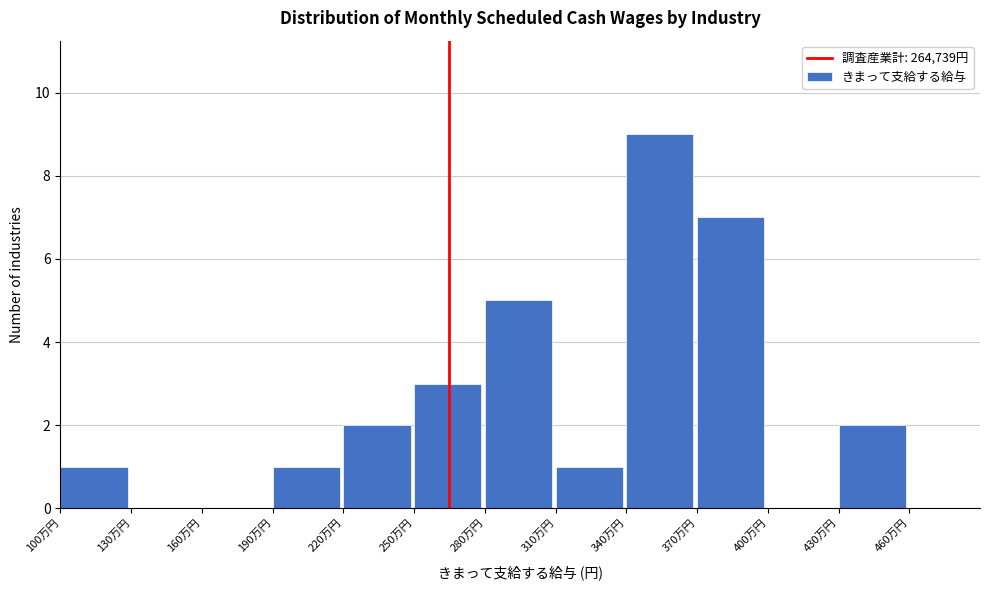

Reading left to right, extract all data points from this chart.

100万円=1	130万円=0	160万円=0	190万円=1	220万円=2	250万円=3	280万円=5	310万円=1	340万円=9	370万円=7	400万円=0	430万円=2	460万円=0